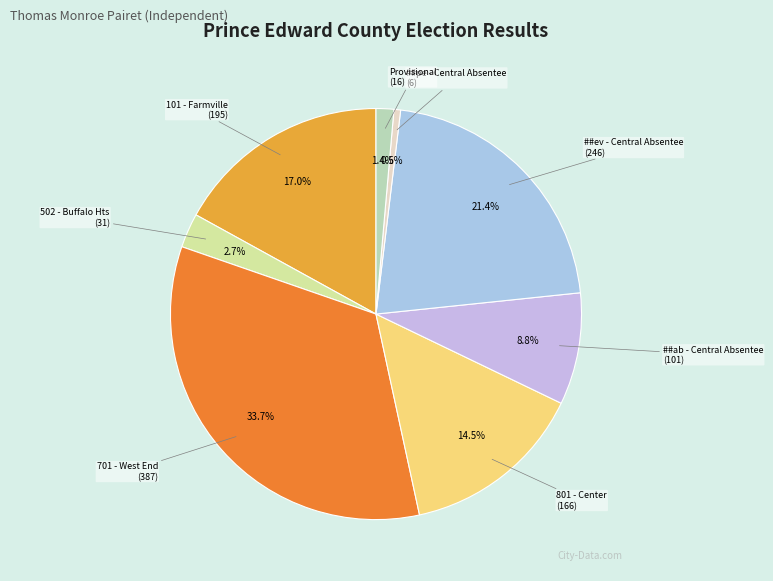

To the nearest percent, what is the average slice percentage?

12%